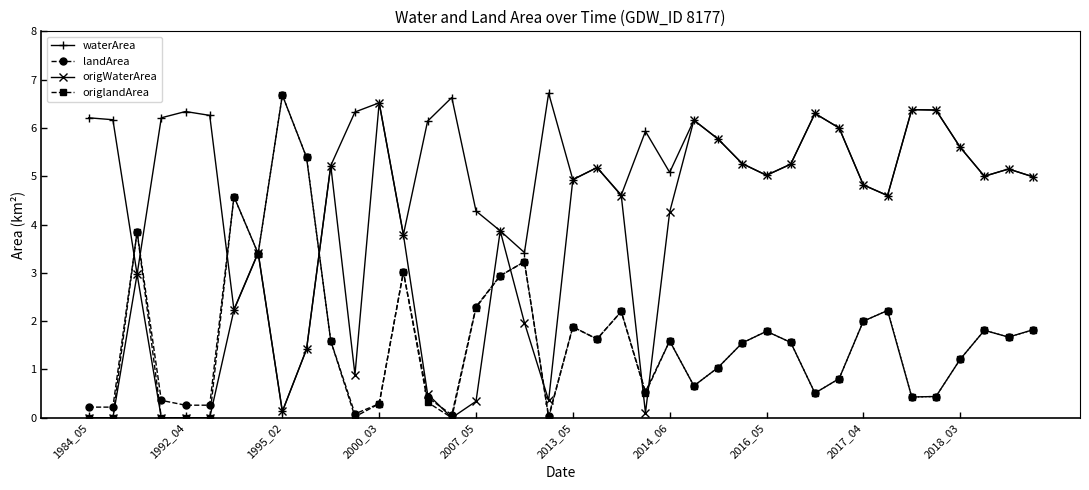

What is the value of the origlandArea point at the 30th from the left?

1.6